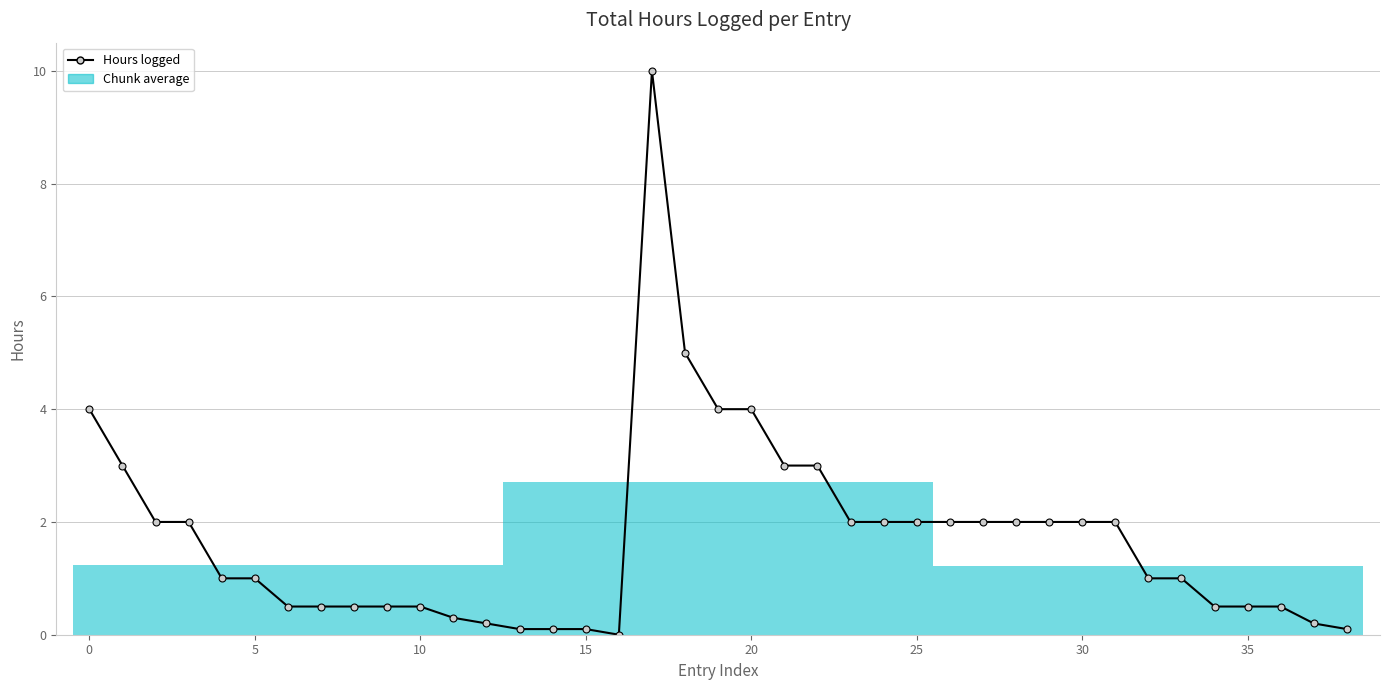

What is the difference between the maximum and minimum values?

10.0